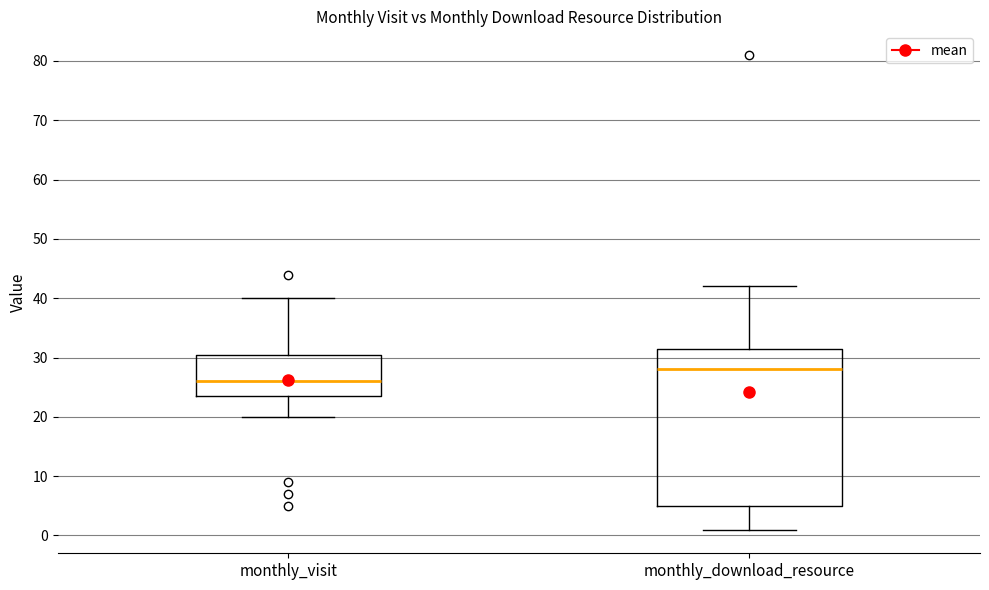

Which box's median line is the highest?

monthly_download_resource